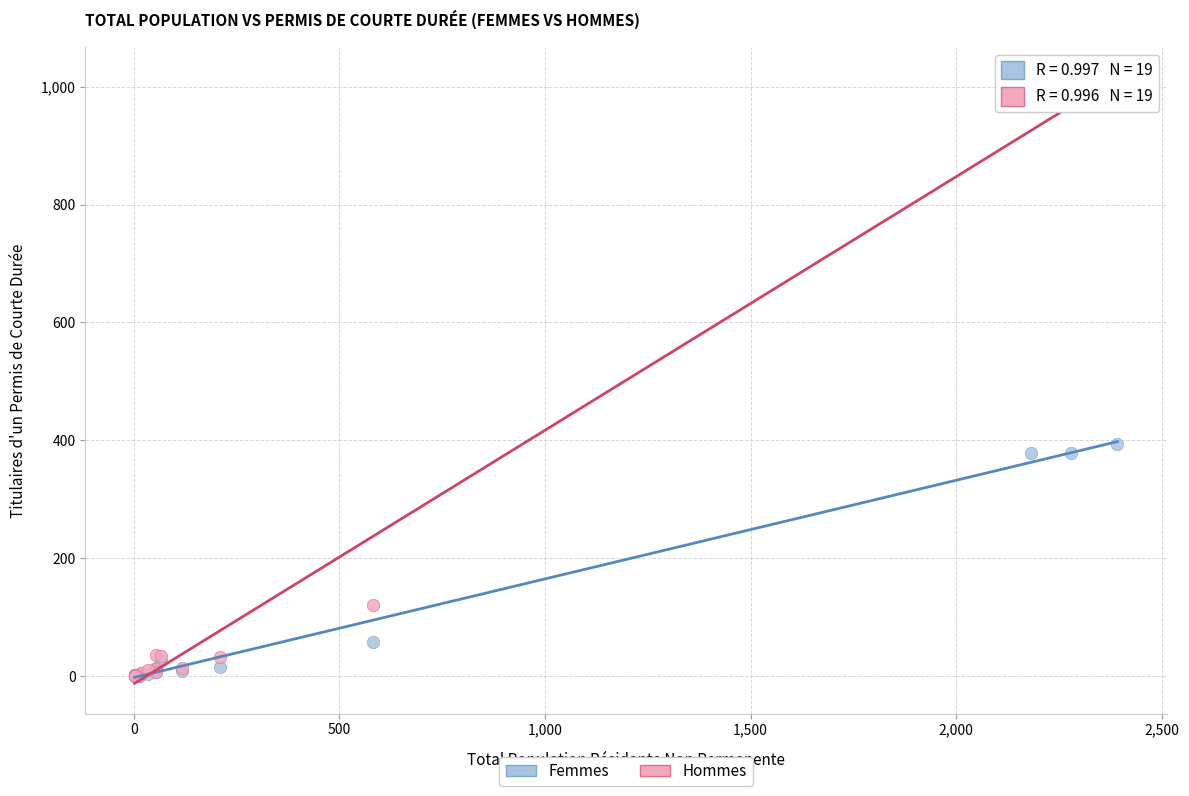

In the Hommes series, what Y value is closest to 500?

120